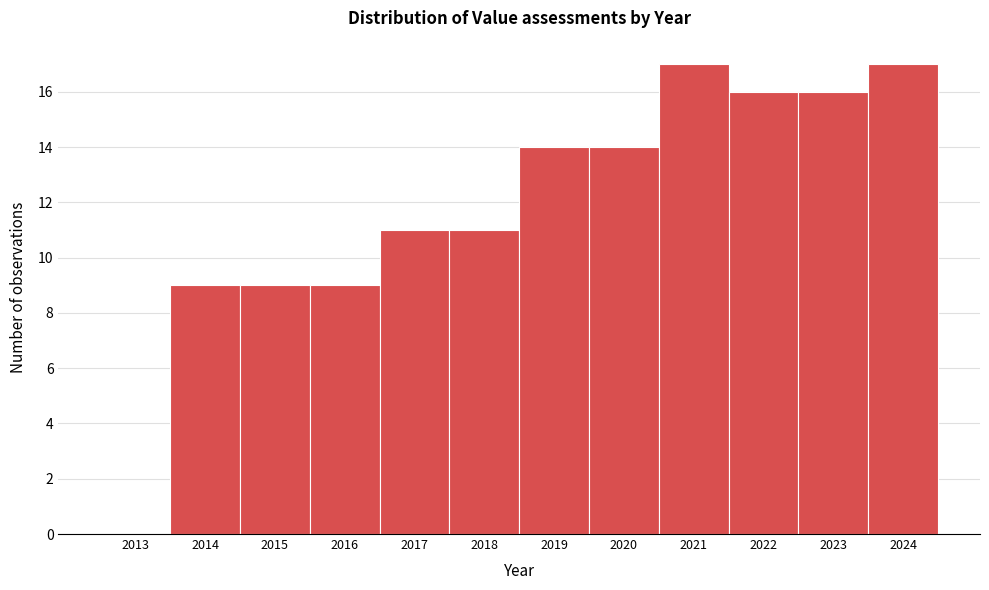

Reading left to right, list all the values displayed in this chart.

2013=0	2014=9	2015=9	2016=9	2017=11	2018=11	2019=14	2020=14	2021=17	2022=16	2023=16	2024=17